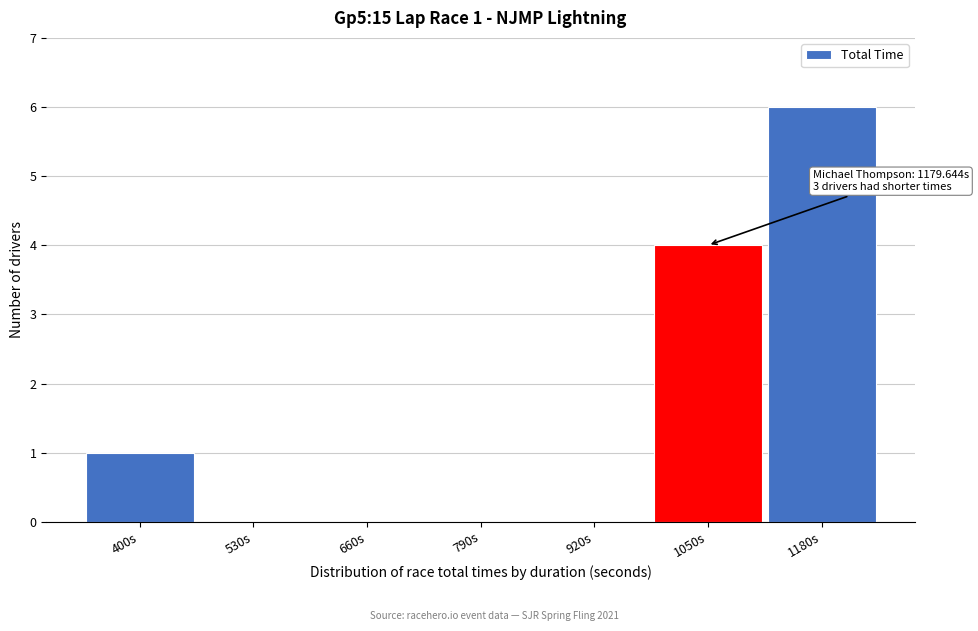

Reading left to right, extract all data points from this chart.

400s=1	530s=0	660s=0	790s=0	920s=0	1050s=4	1180s=6